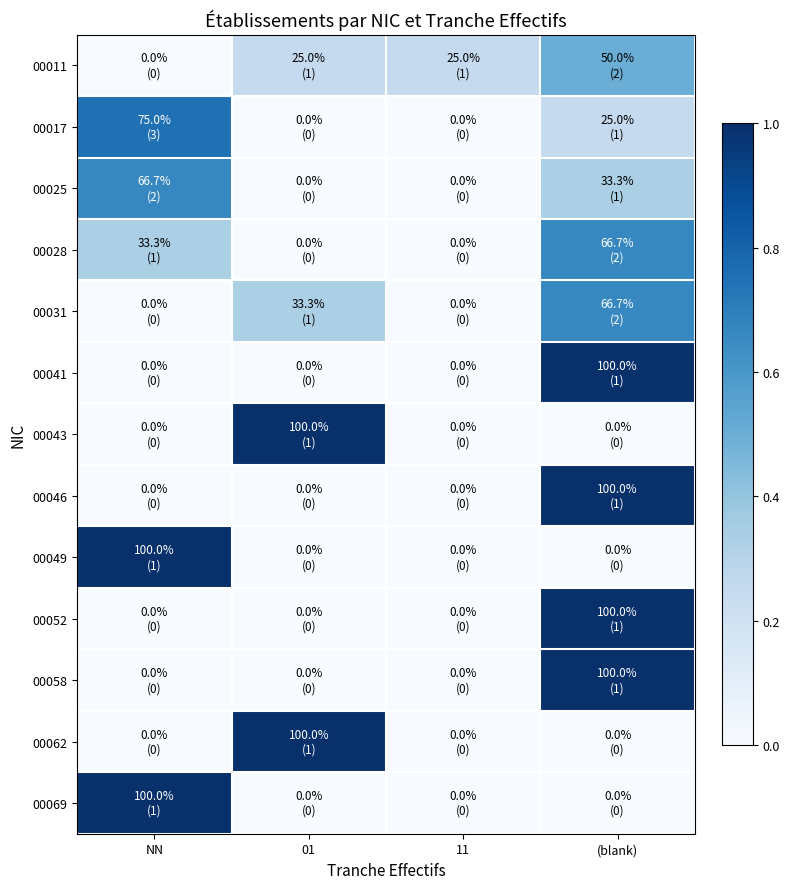

Which label corresponds to the largest value in the chart?

(blank)